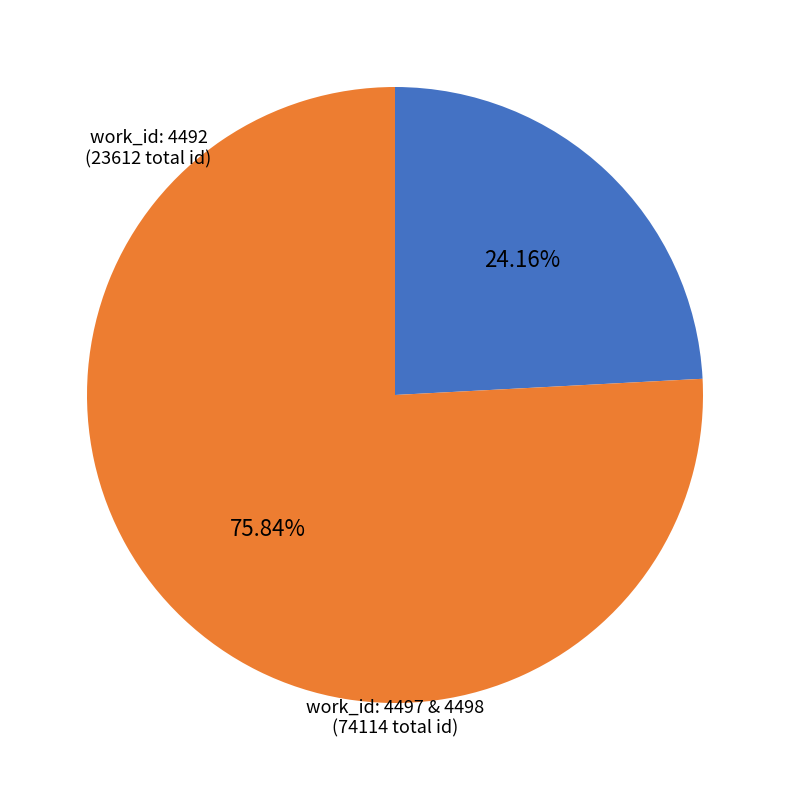

Does any single category account for the majority?

Yes